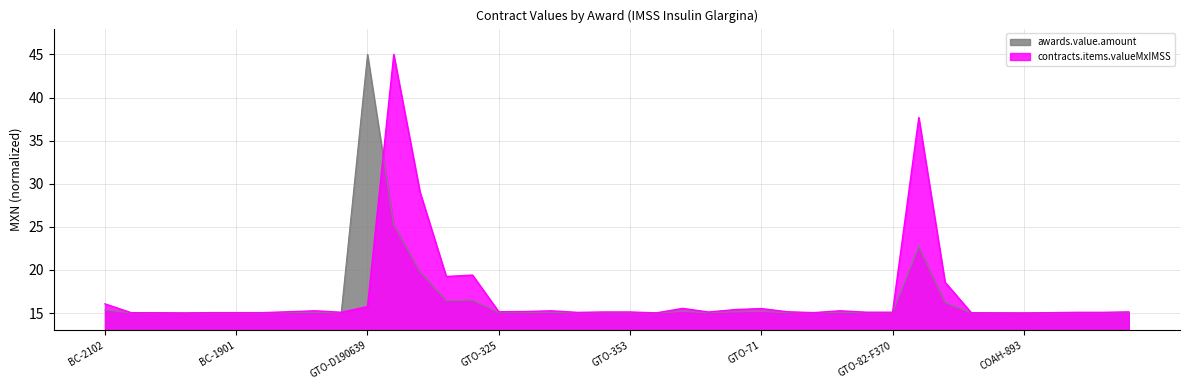

What are all the series names shown in the legend?

awards.value.amount, contracts.items.valueMxIMSS